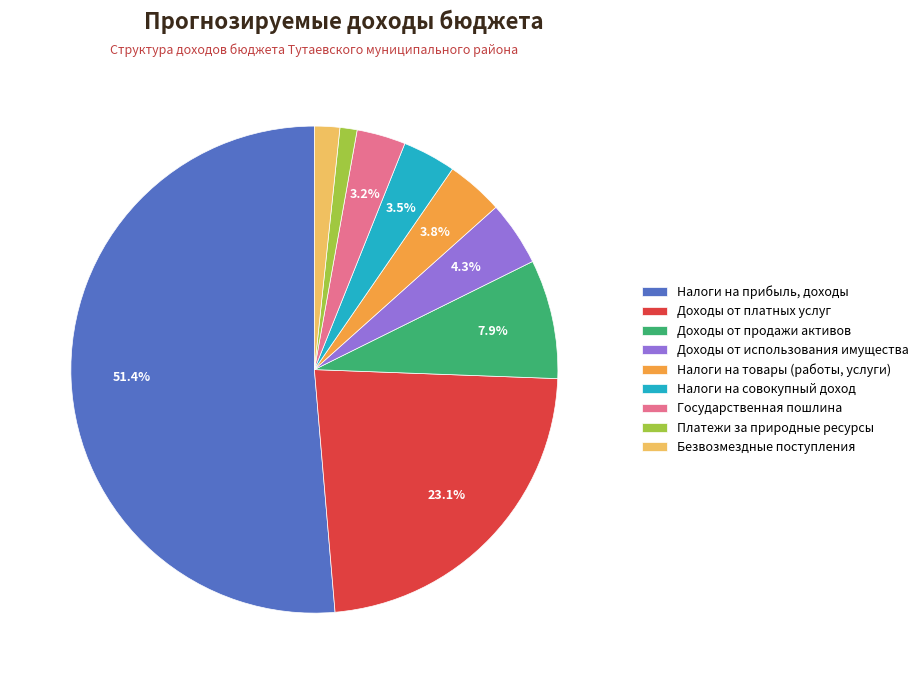

How many segments does this pie chart have?

9